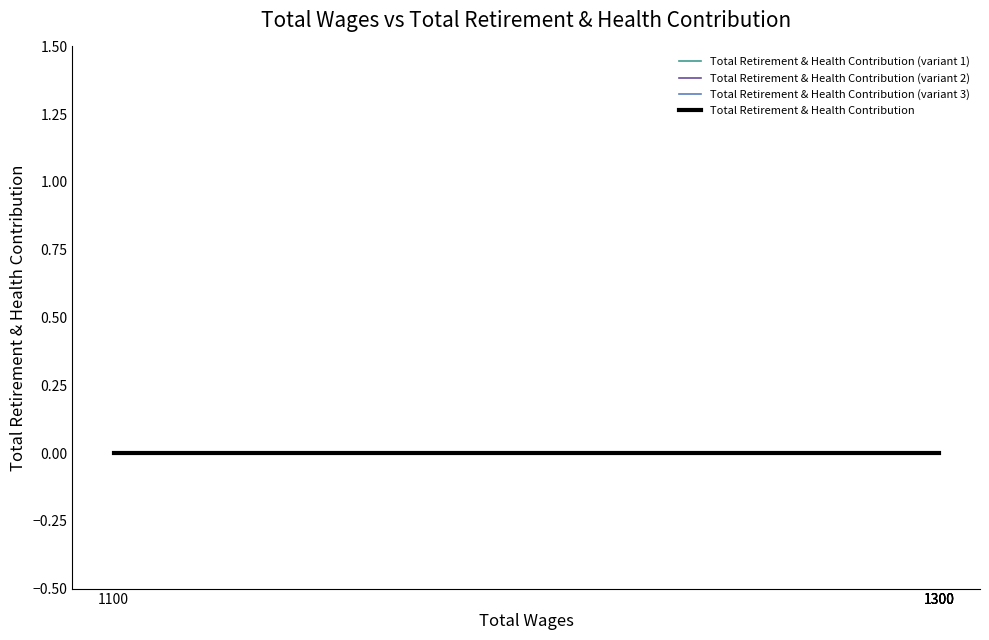

How many distinct data groups are displayed?

4